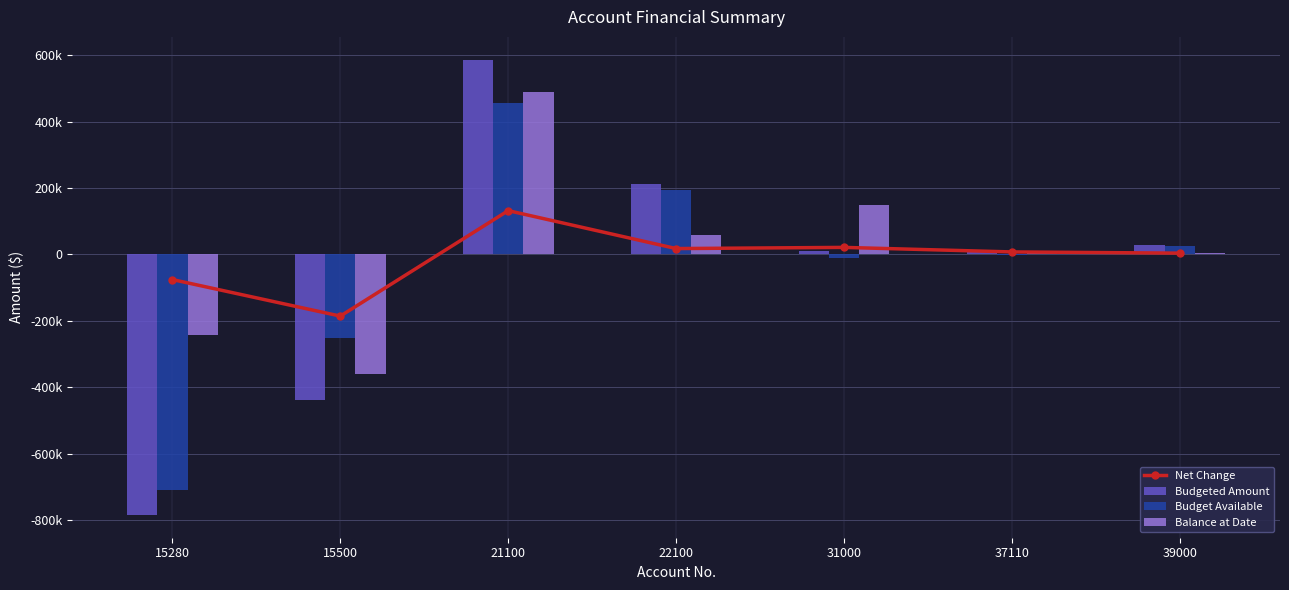

What is the difference between the Budgeted Amount values at 15280 and 22100?

995241.6